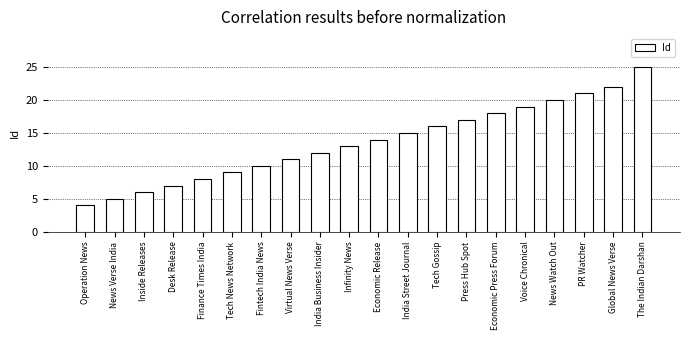

Reading right to left, list all the values displayed in this chart.

25	22	21	20	19	18	17	16	15	14	13	12	11	10	9	8	7	6	5	4